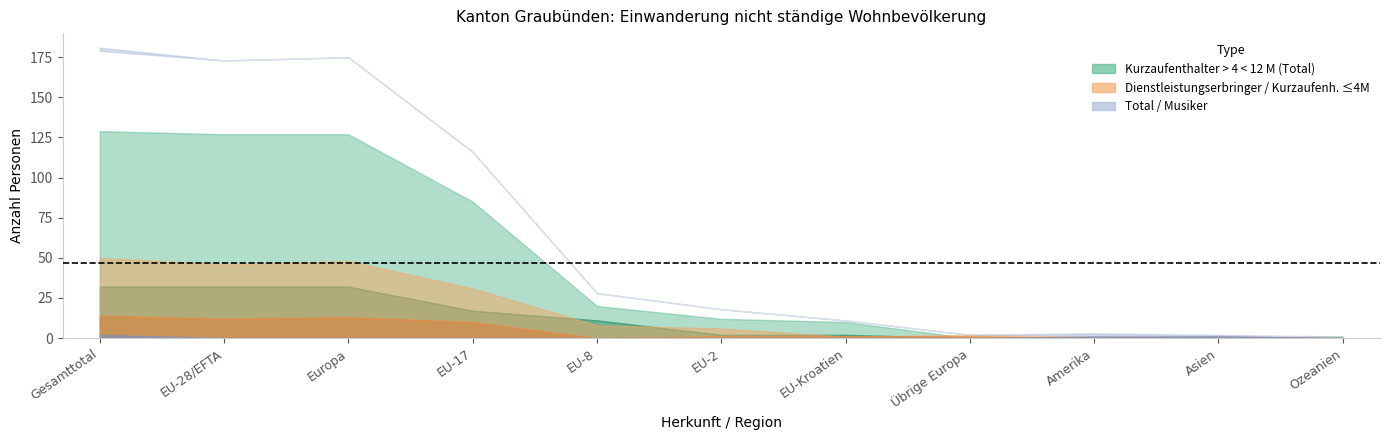

Count the number of categories in the chart.

11